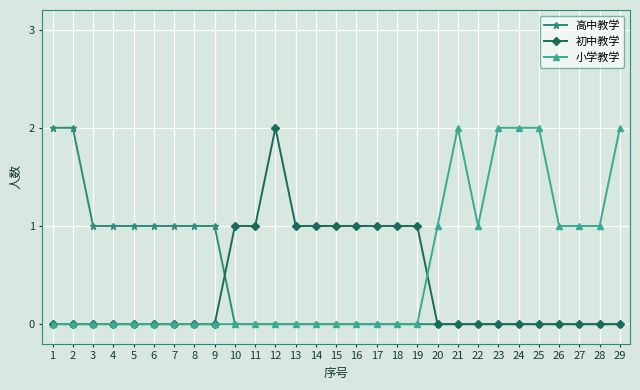

The 初中教学 series shows 0 at 1. True or false?

True